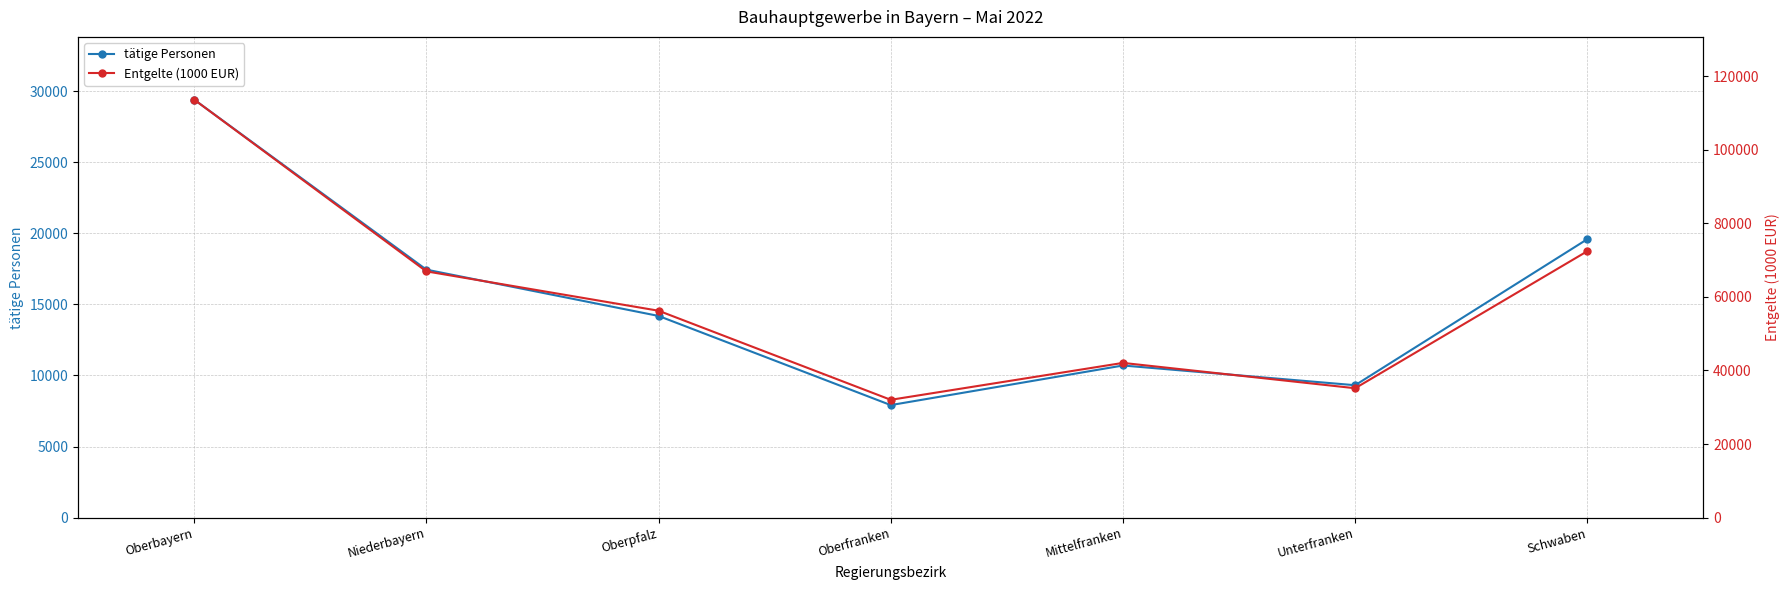

What is the total value across all series at Unterfranken?

44484